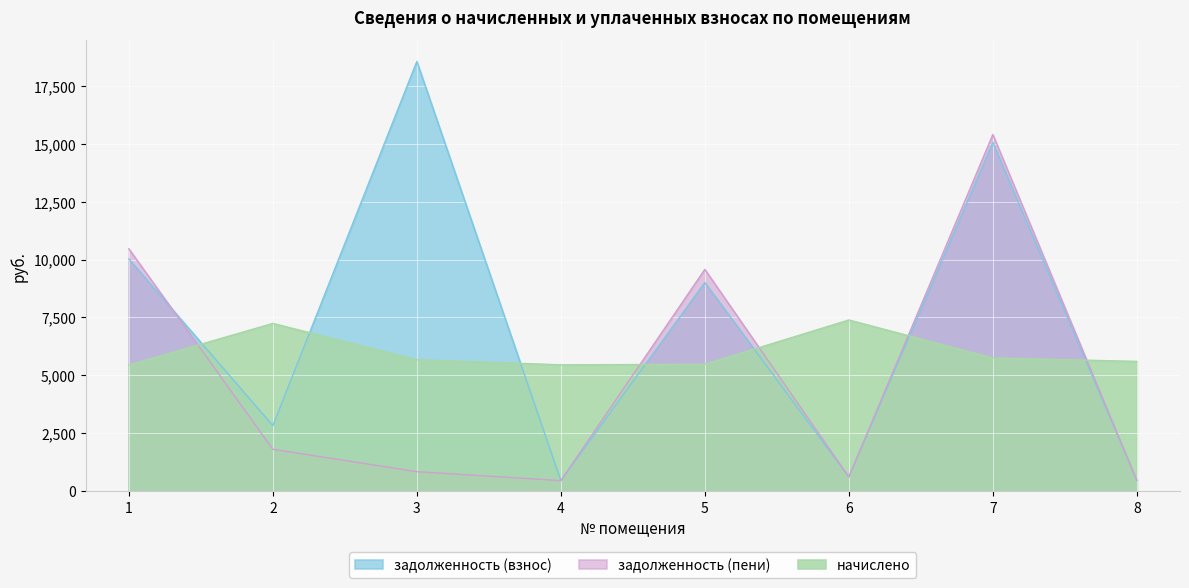

Count the number of data series in this chart.

3